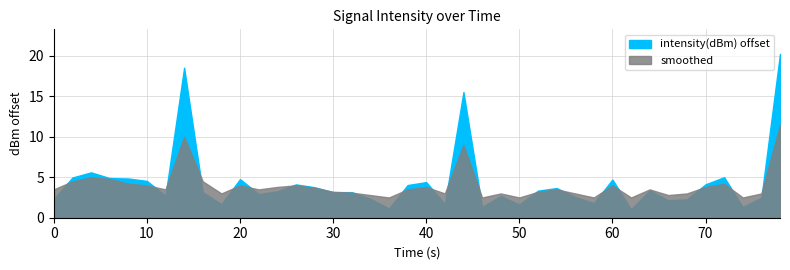

In smoothed, how many points are higher than both neighbors (excluding endpoints)?

11